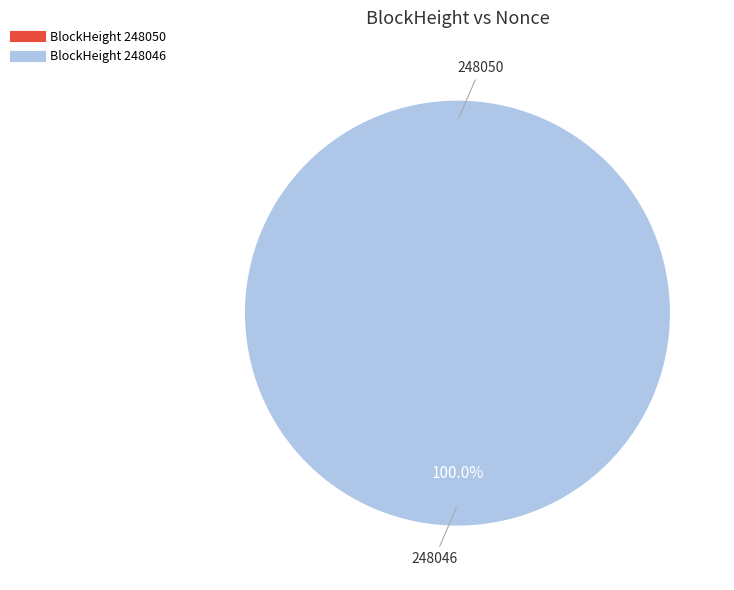

Does any single category account for the majority?

Yes